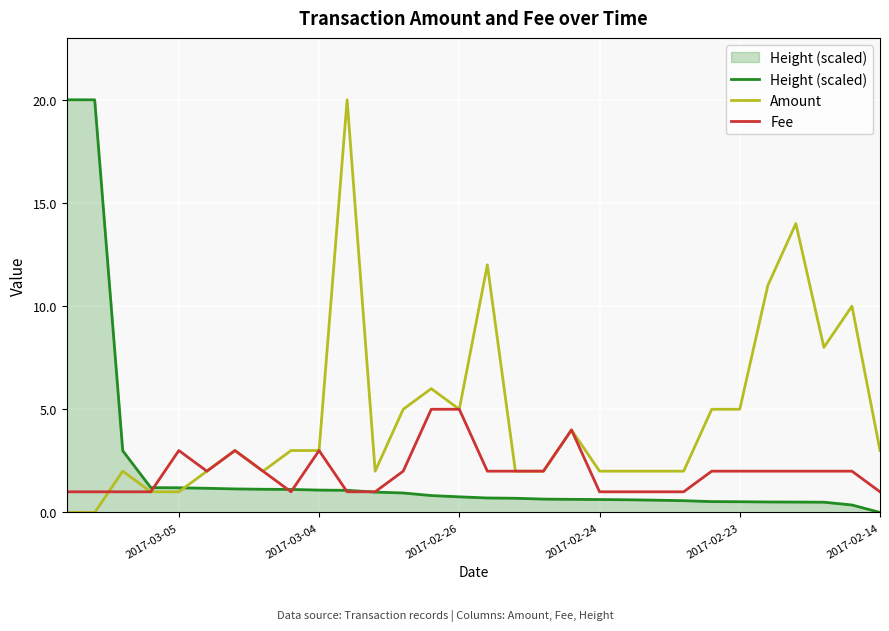

What is the average value of the Height (scaled) series?

2.1